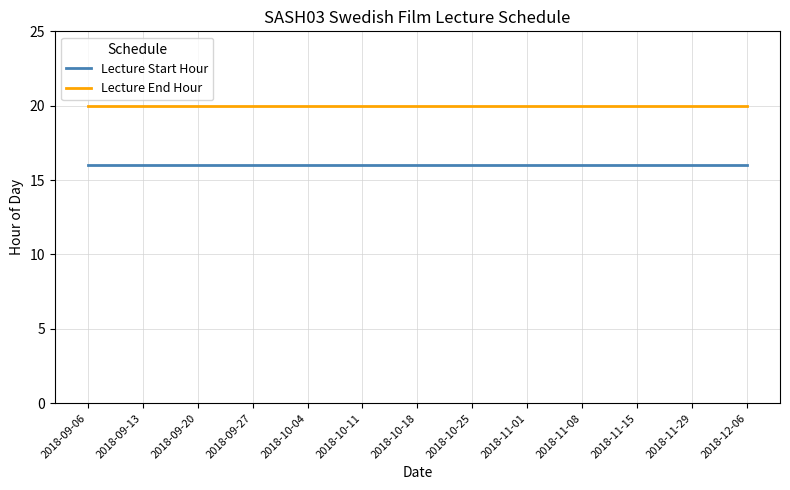

What is the total value across all series at 2018-09-06?

36